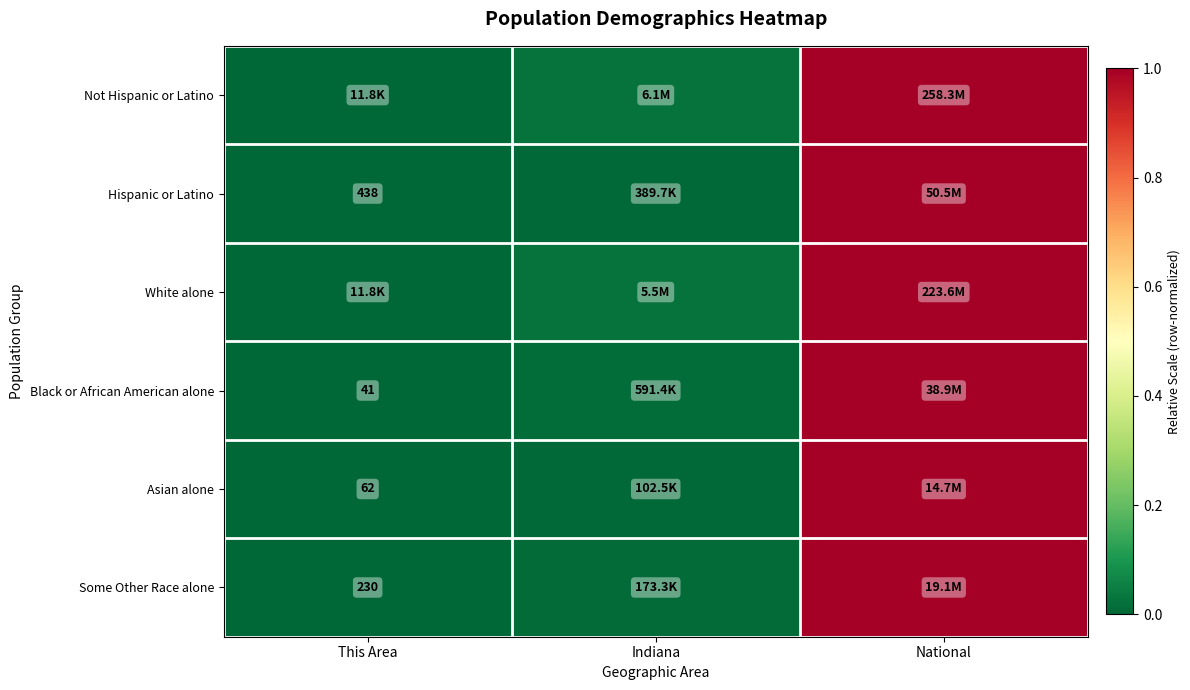

True or false: Not Hispanic or Latino has a value of 0.0 at This Area.

False